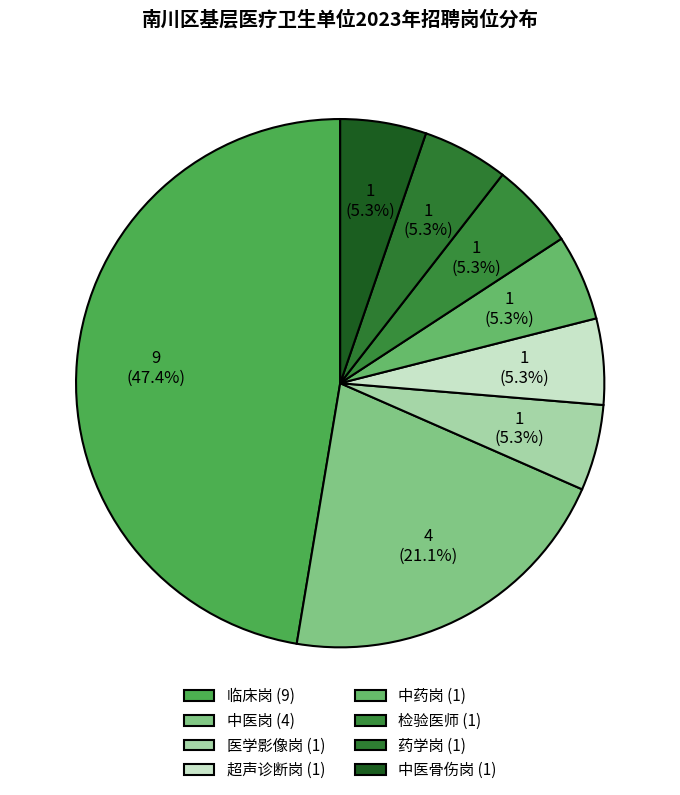

To the nearest percent, what percentage of the pie is 中医骨伤岗?

5%